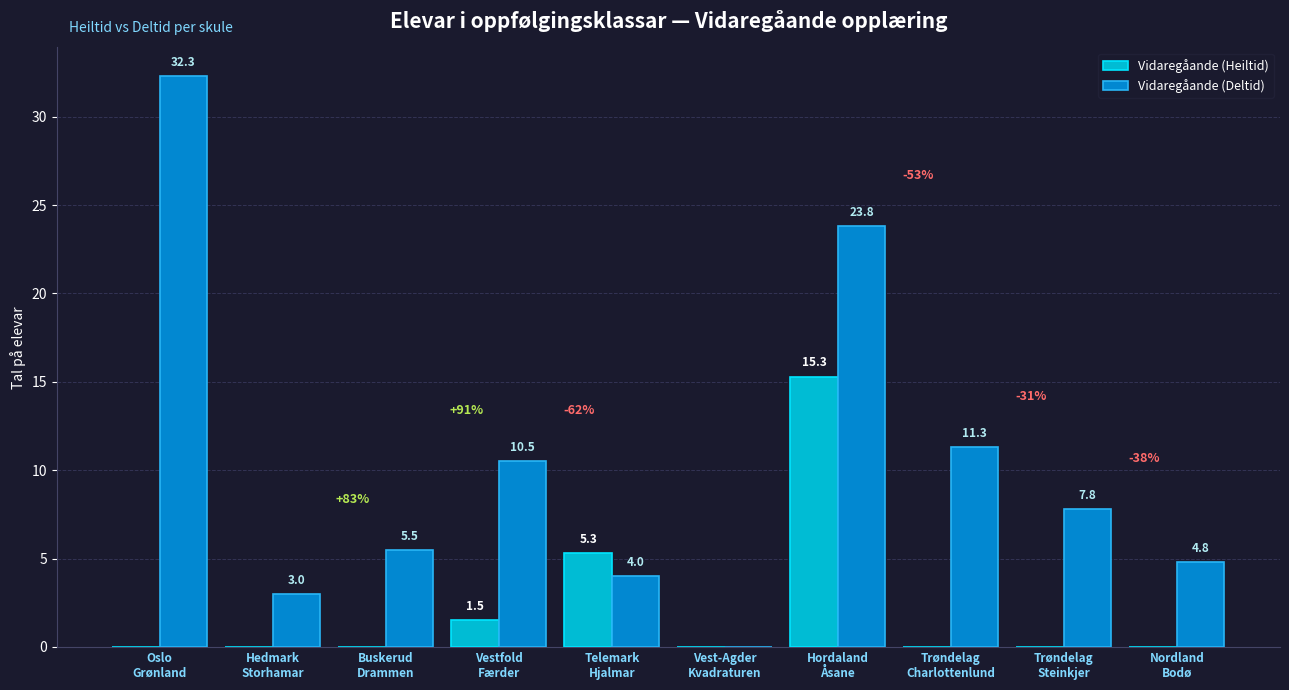

What is the average value of the Vidaregåande (Deltid) series?

10.3